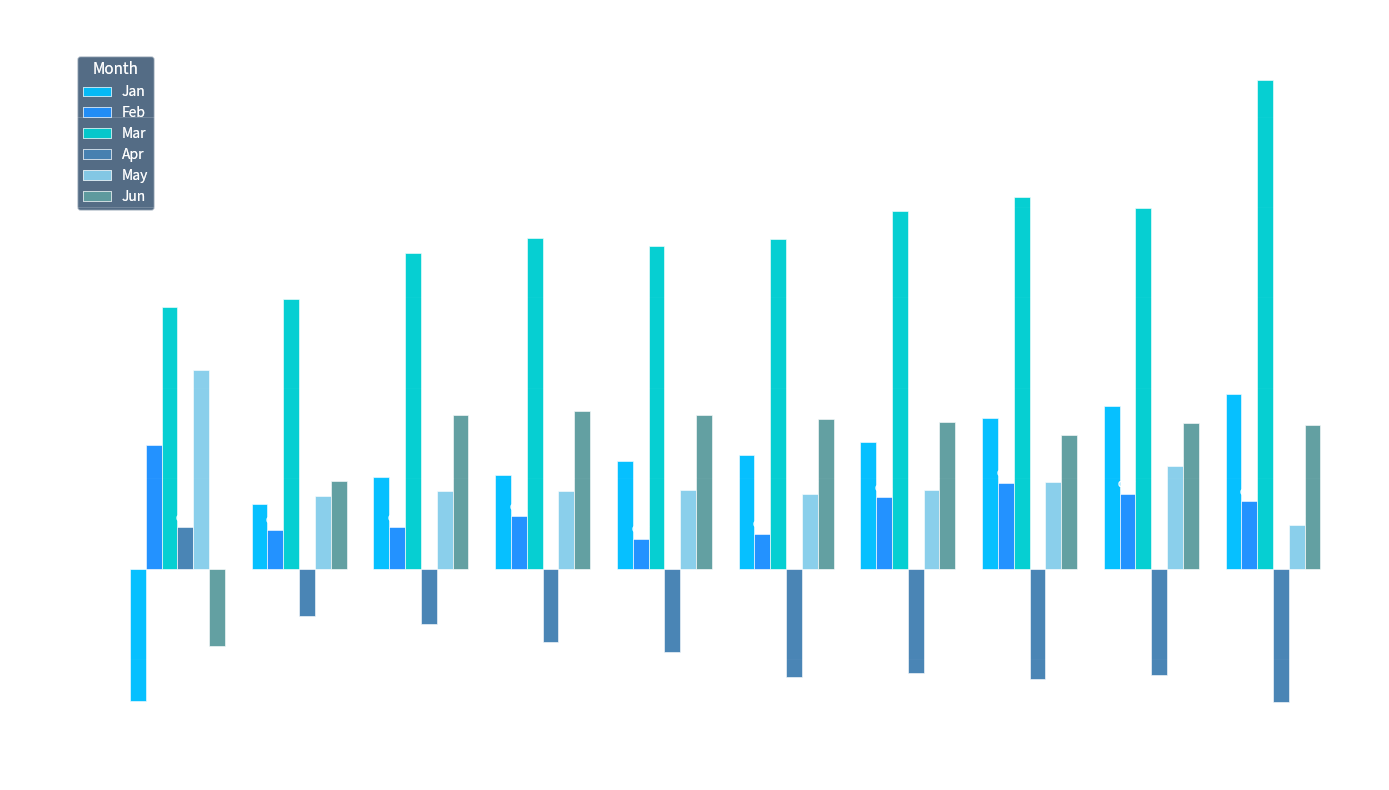

The value of Jun at pct15 is 0.3. True or false?

False